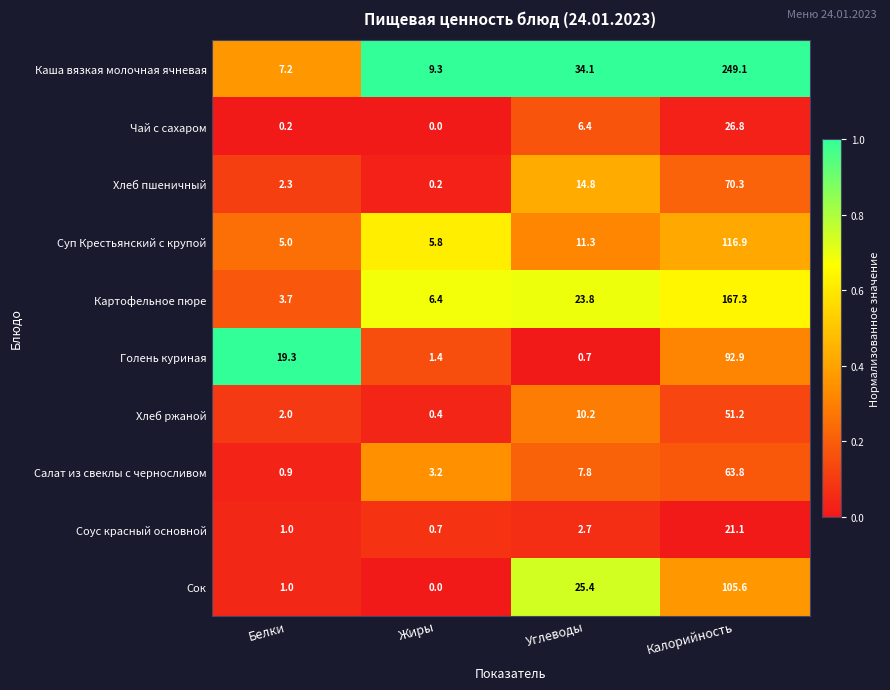

At how many categories does at least one series exceed 0?

4